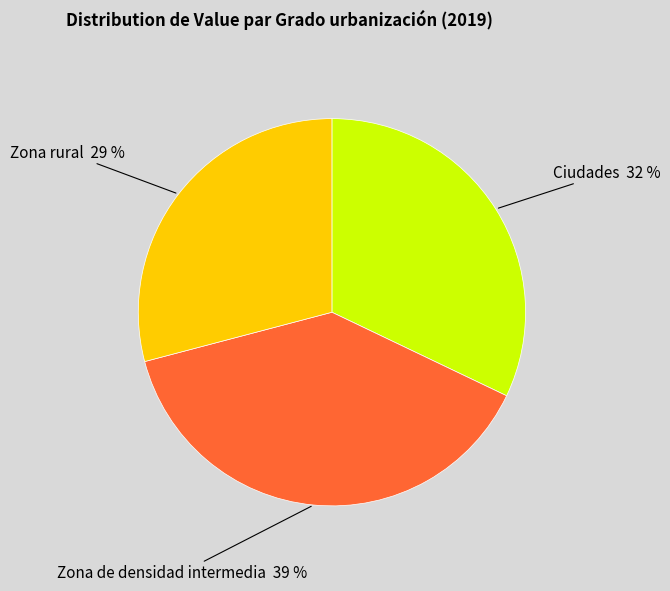

Does Ciudades represent more than half of the total?

No